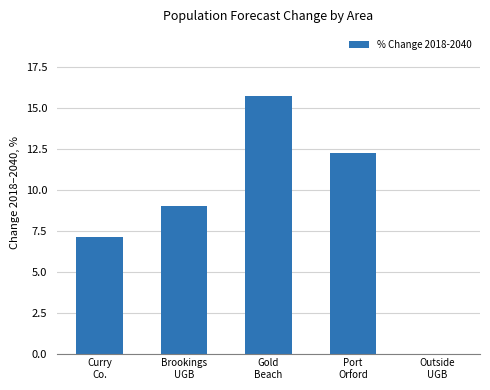

How many values are below zero?

1